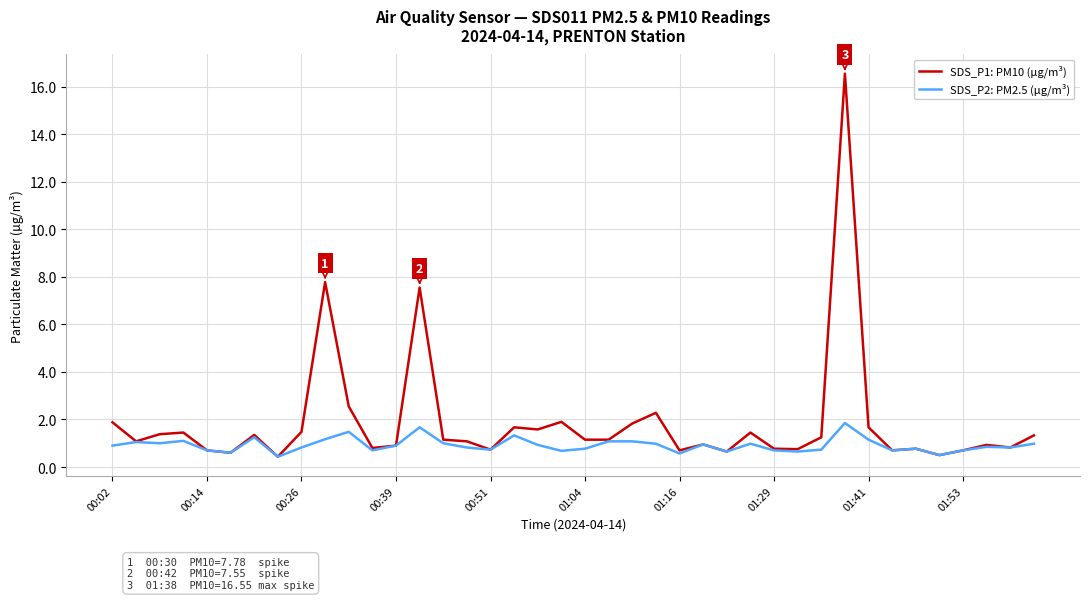

Which series has the largest total across all categories?

SDS_P1: PM10 (µg/m³)